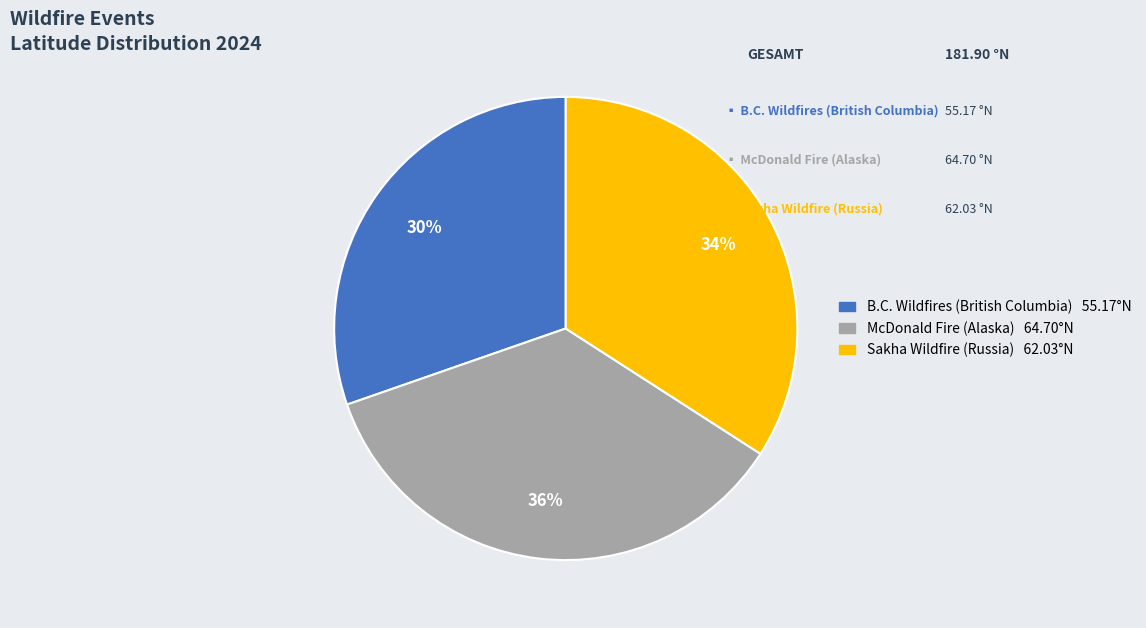

Combined, do B.C. Wildfires (British Columbia) and McDonald Fire (Alaska) account for over 50%?

Yes